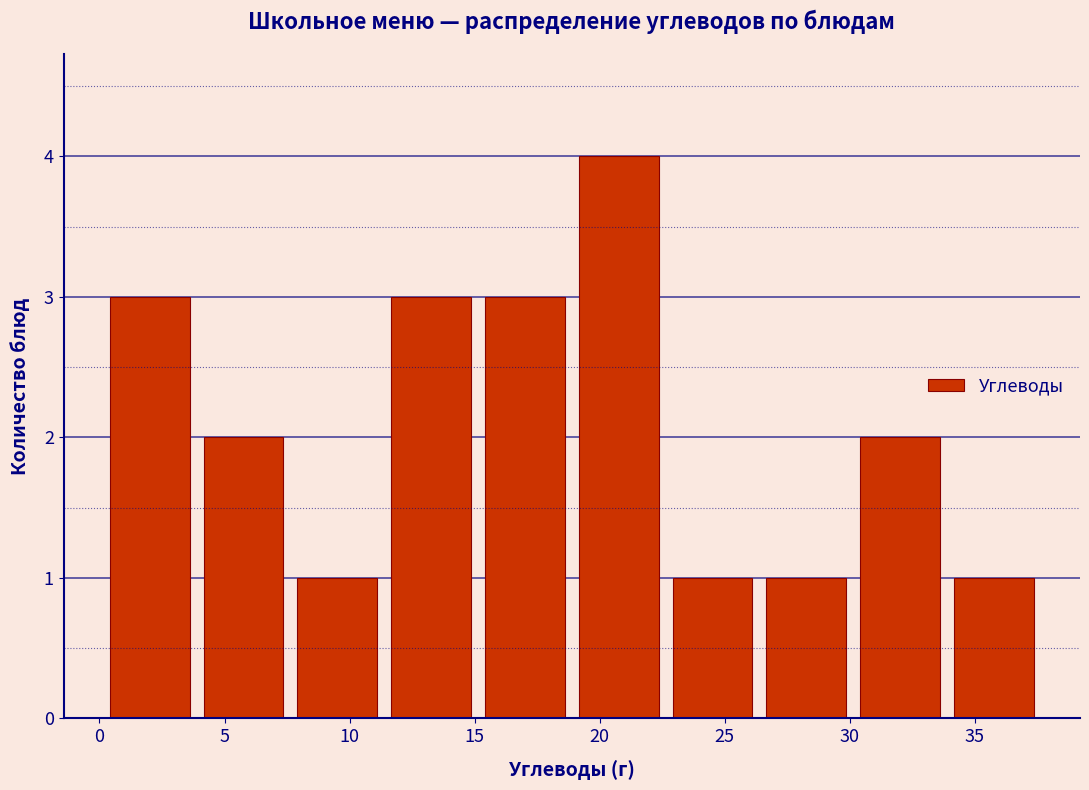

Reading left to right, list every bar in this chart as the range it spans on the x-axis followed by its height. Neither the bar edges nor the heights are printed on the chart, so give them approximately, as read against the axes.

0.0 to 4.0: 3
4.0 to 7.5: 2
7.5 to 11.5: 1
11.5 to 15.0: 3
15.0 to 19.0: 3
19.0 to 22.5: 4
22.5 to 26.5: 1
26.5 to 30.0: 1
30.0 to 34.0: 2
34.0 to 37.5: 1